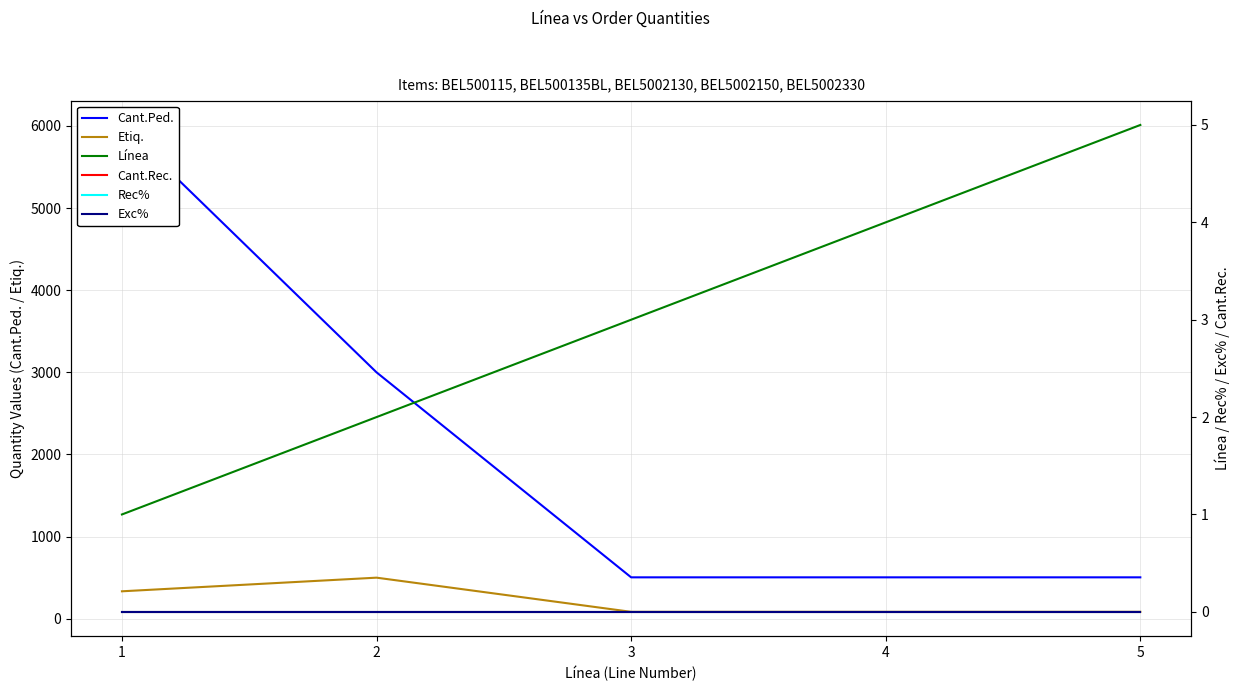

What is the average value of the Etiq. series?

217